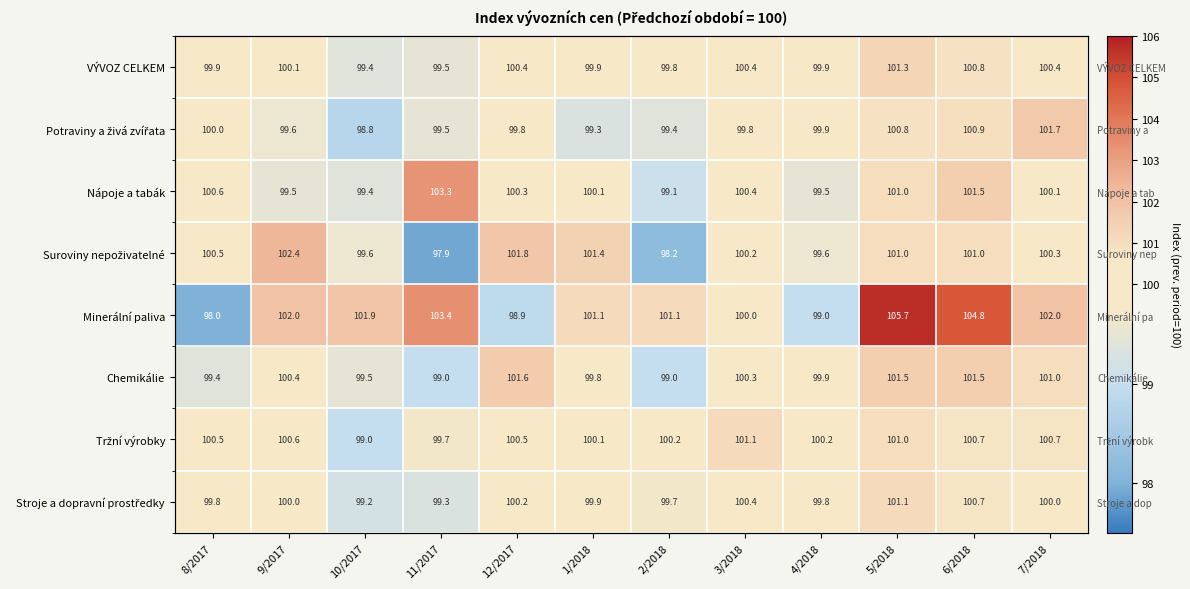

How many values in the Potraviny a živá zvířata series are below 99?

1